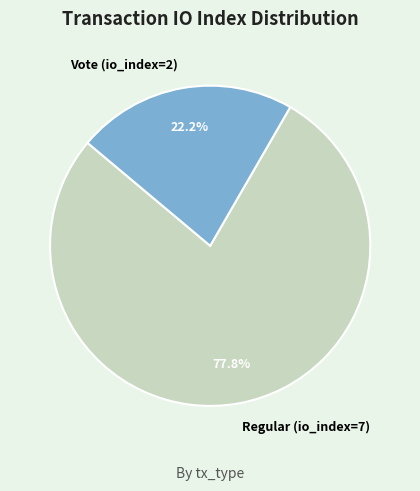

To the nearest percent, what is the difference between the Regular (io_index=7) and Vote (io_index=2) slice percentages?

56%